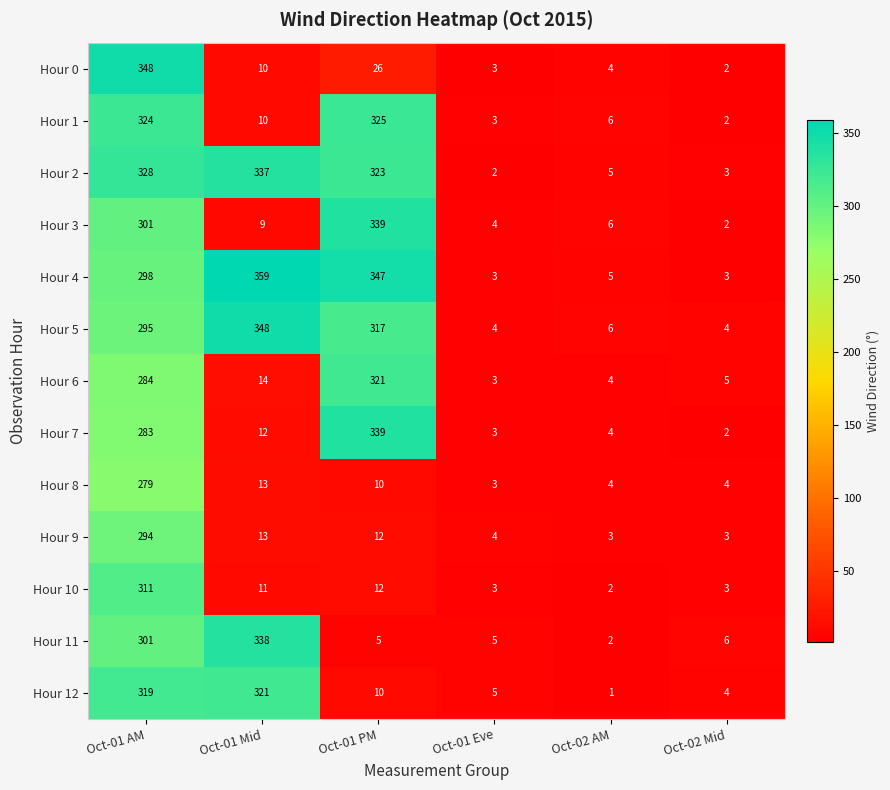

Which series changed the most between Oct-01 AM and Oct-01 PM?

Hour 0